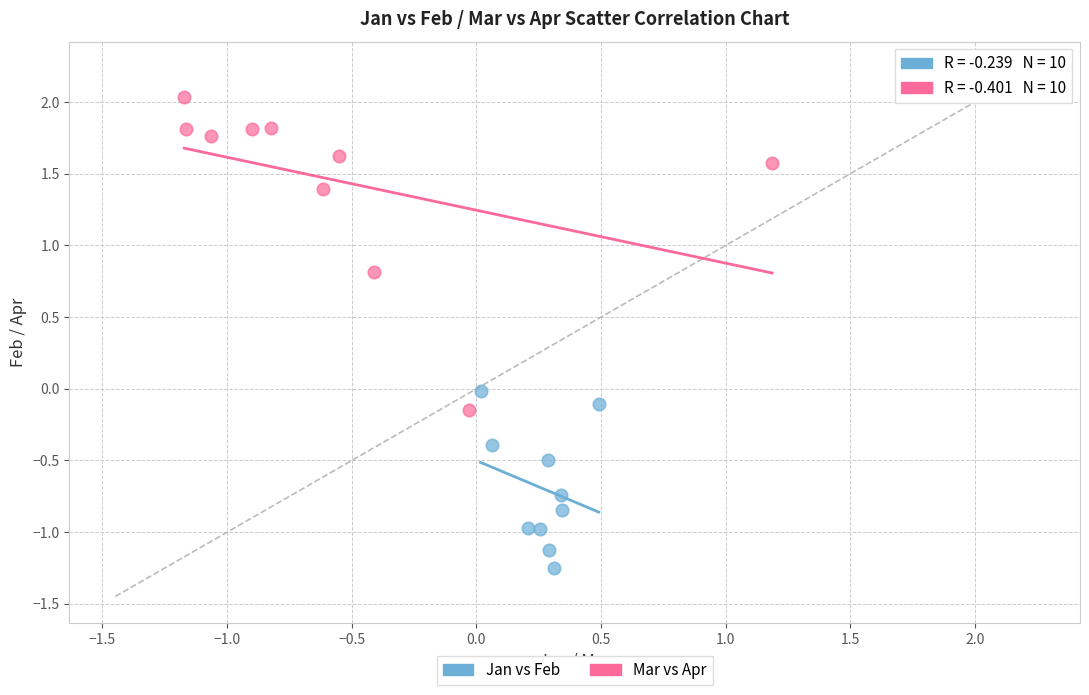

Which series has the largest Y range (max minus min)?

Mar vs Apr